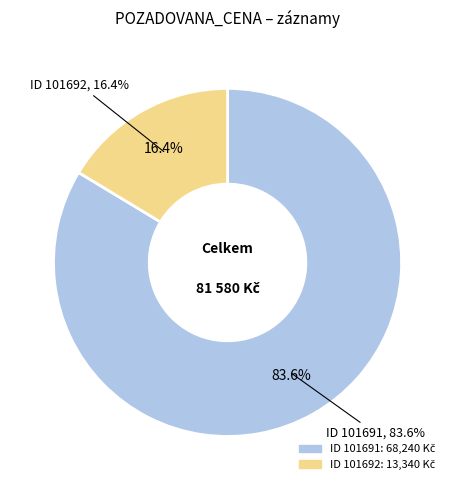

Does 101691 represent more than half of the total?

Yes